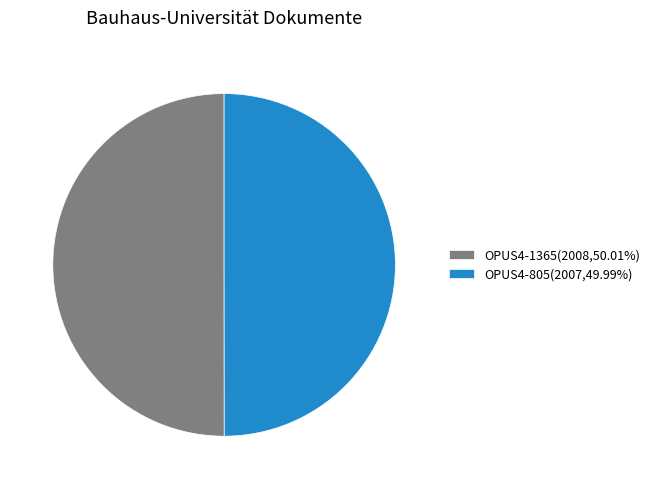

Combined, do OPUS4-1365 and OPUS4-805 account for over 50%?

Yes